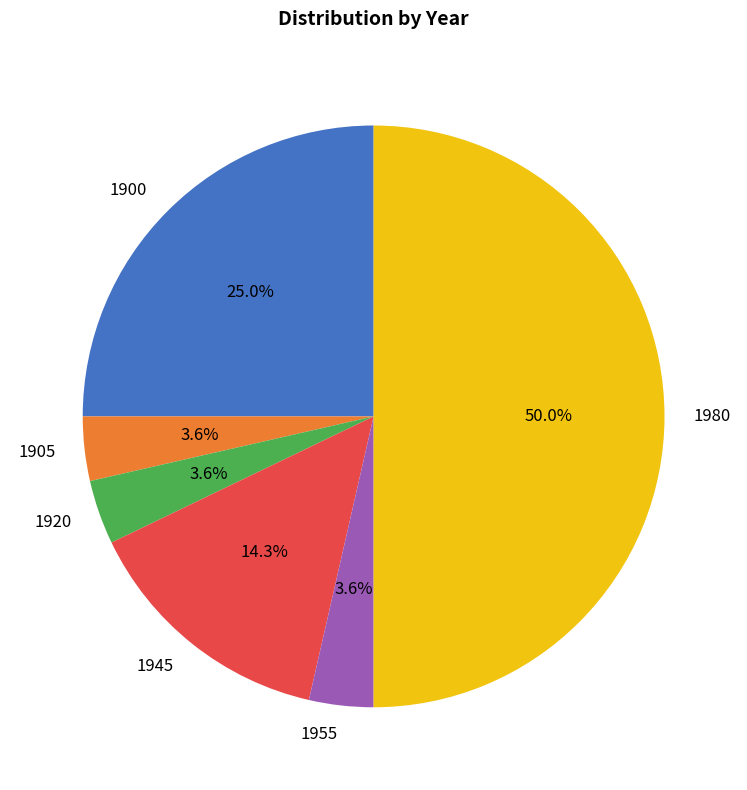

What percentage do 1955 and 1900 together represent?

28.6%